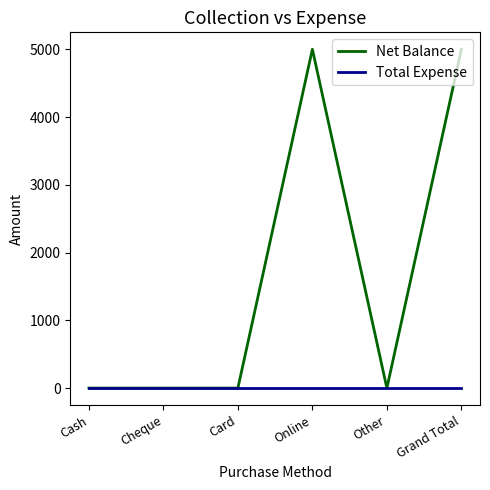

What is the maximum value shown in the chart?

5000